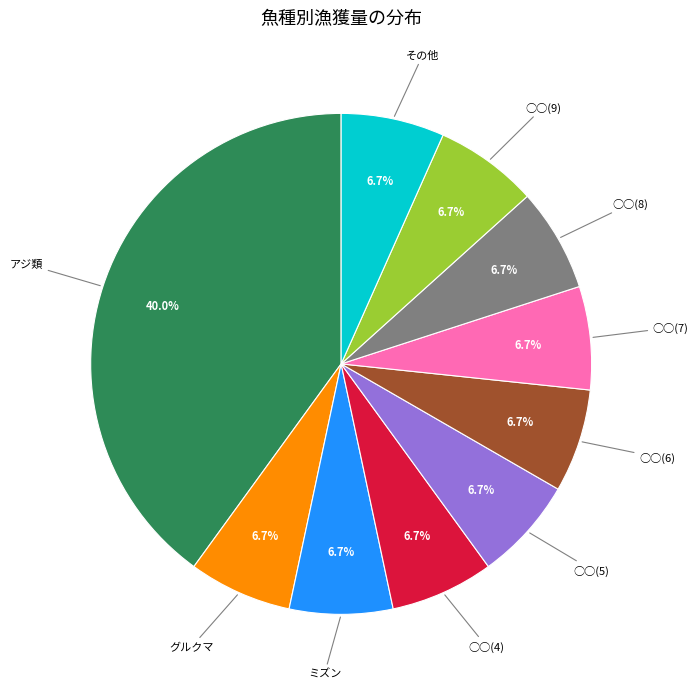

What is the largest slice in the pie chart?

アジ類